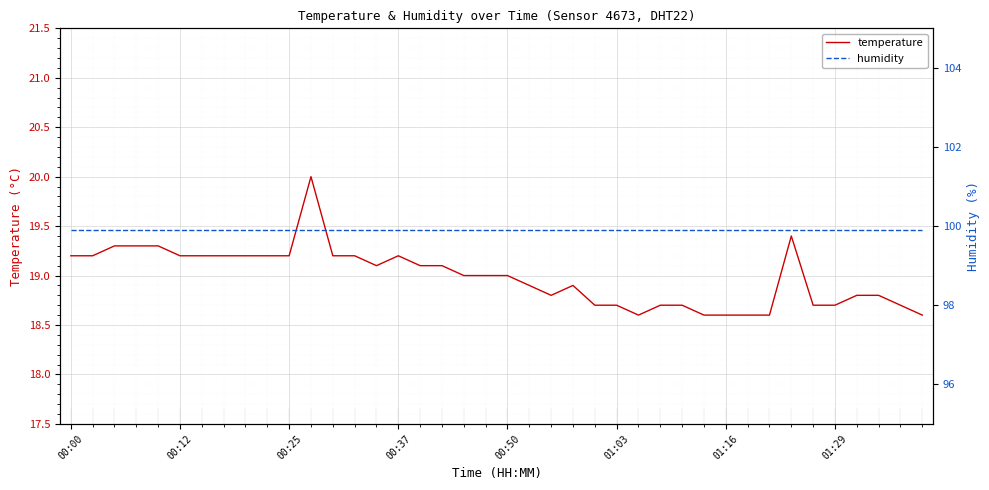

The value of temperature at 12 is 19.2. True or false?

True